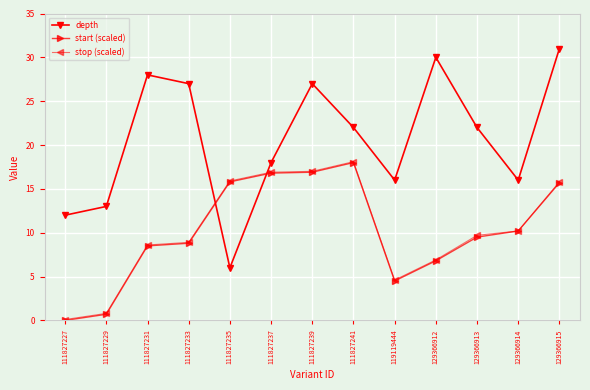

Where is start (scaled) nearest to the value 9?

111827233